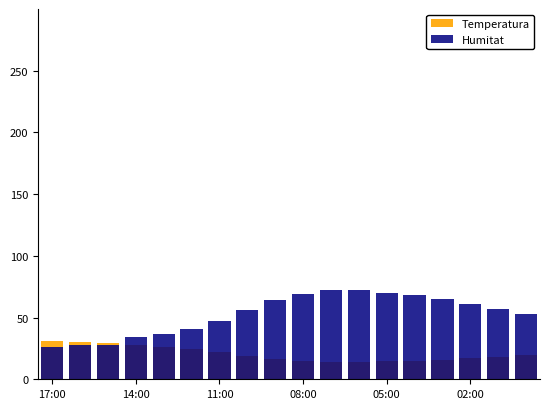

What is the average value of the Humitat series?

52.7